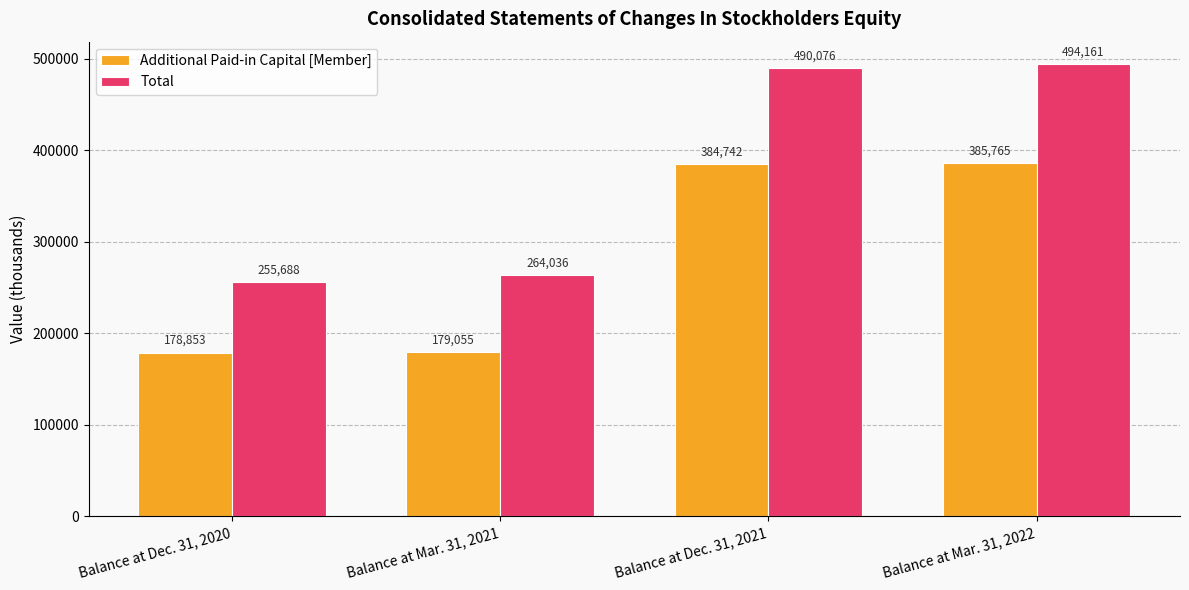

What is the label of the 2nd bar from the right?

Balance at Dec. 31, 2021